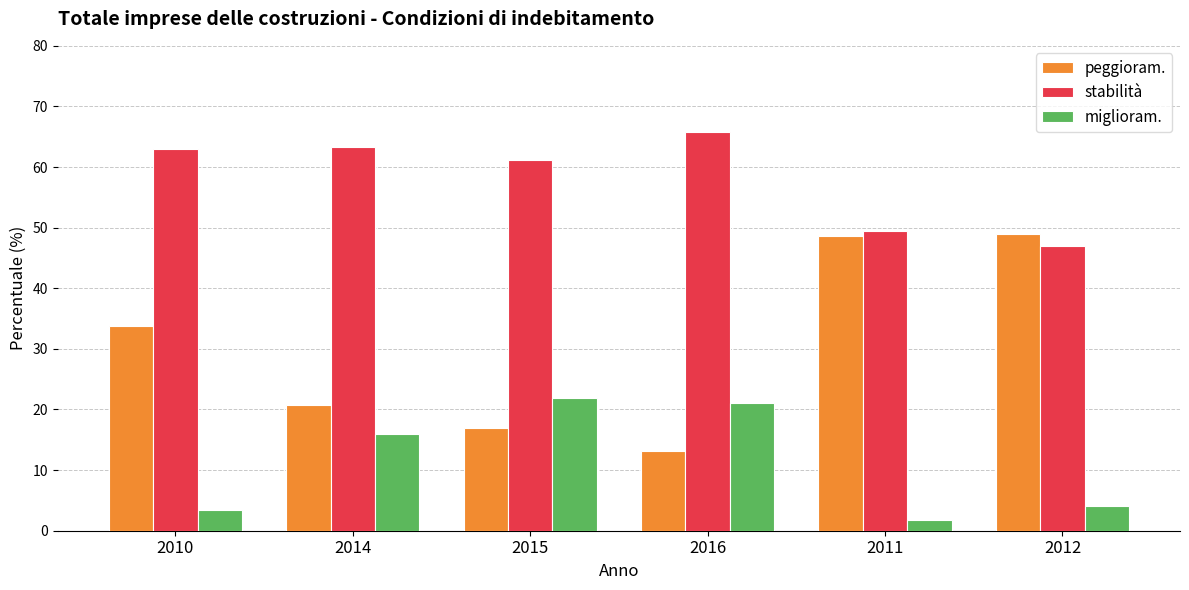

How many bars are there in each group?

3